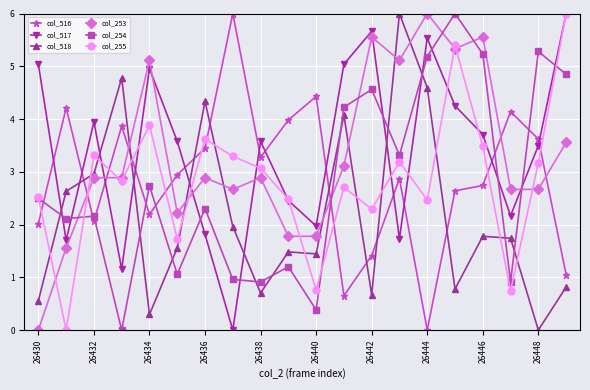

What is the highest value of the col_517 series?

6.0